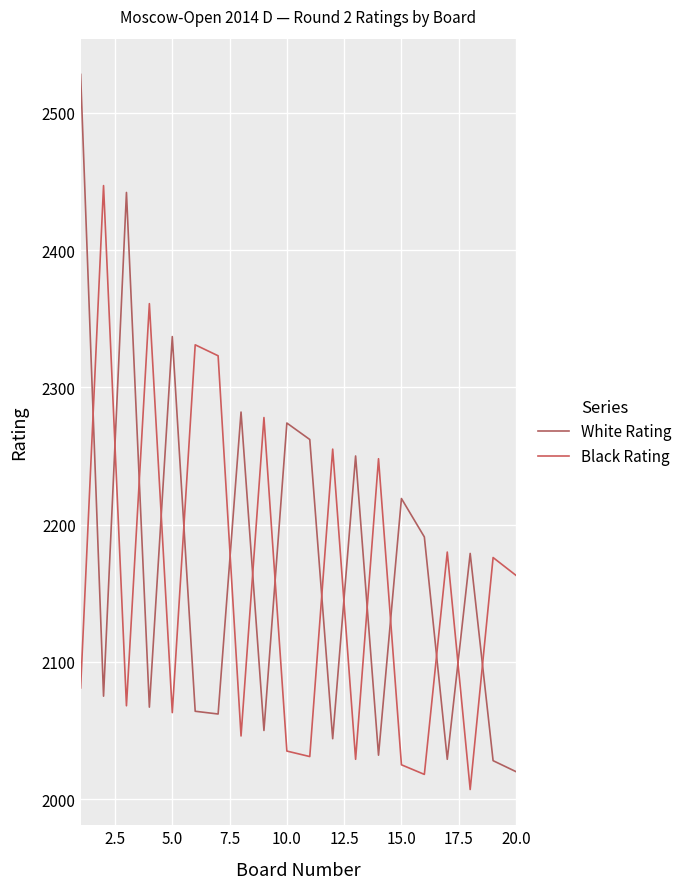

What is the difference between the second highest and second lowest values in the White Rating series?

414